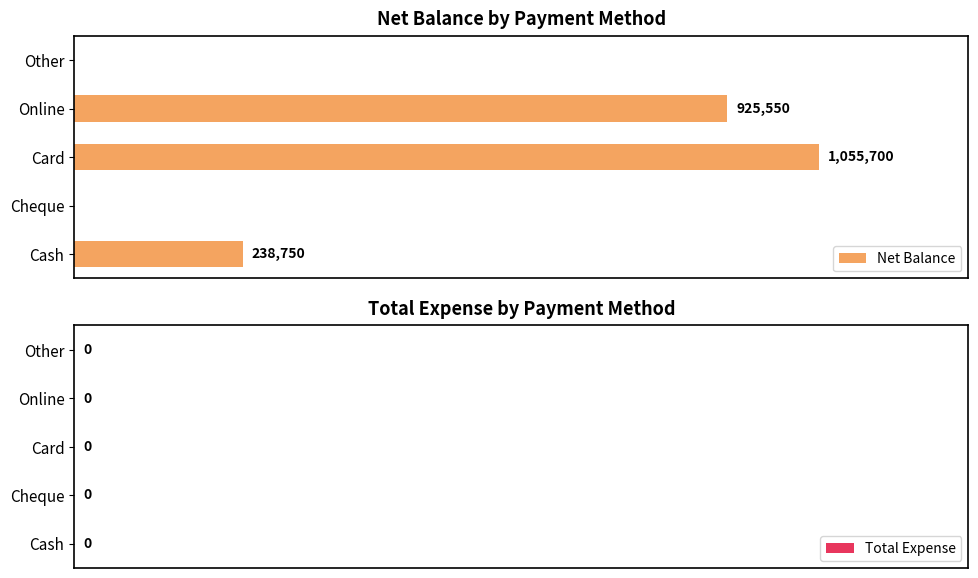

Are the bars horizontal?

Yes